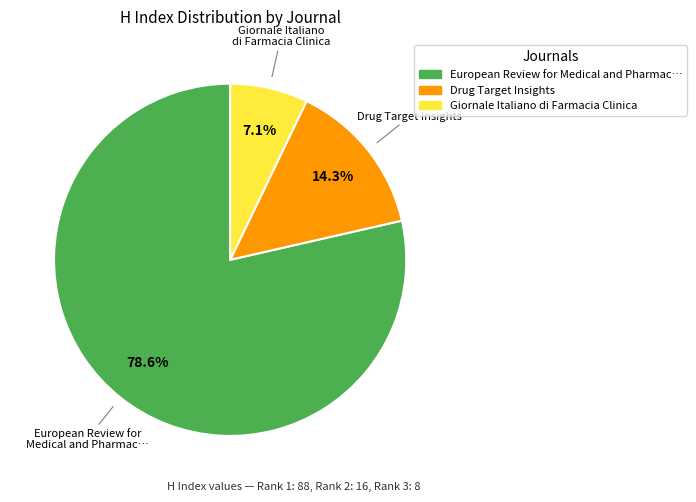

Does any single category account for the majority?

Yes